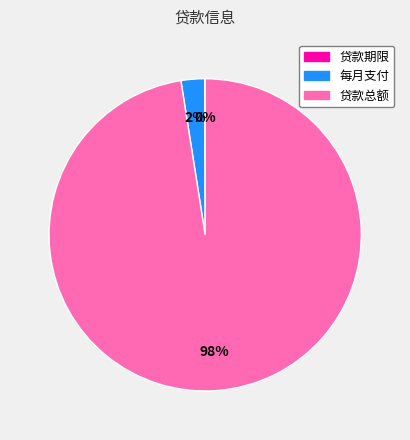

Which slice is the largest?

贷款总额